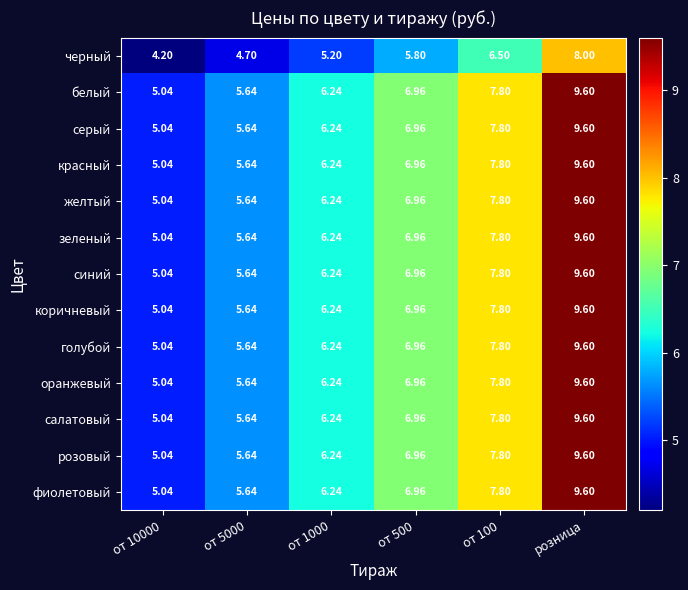

What is the maximum value shown in the chart?

9.6